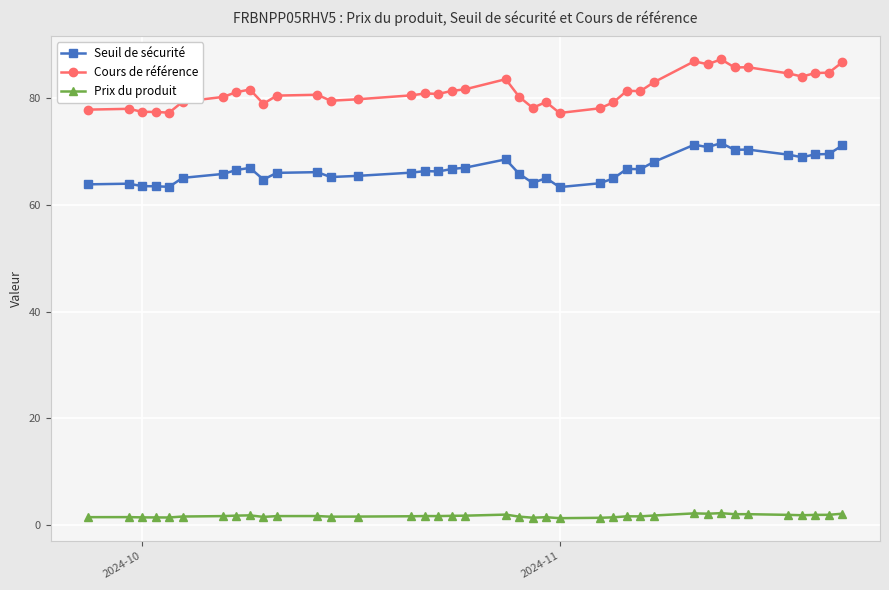

What is the difference between the maximum and minimum values in the Seuil de sécurité series?

8.2